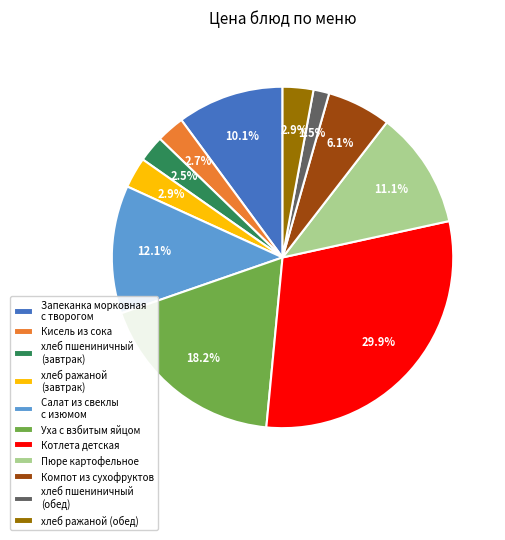

Which slice is the smallest?

хлеб пшениничный (обед)